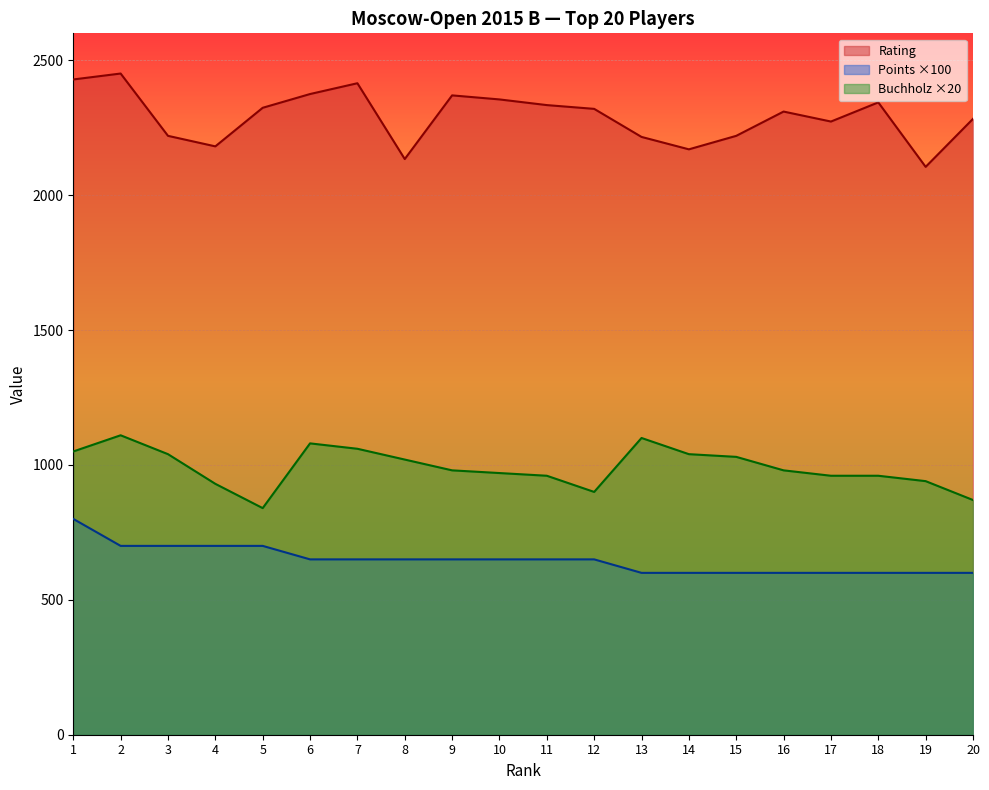

True or false: Points has a value of 894 at 10.

False